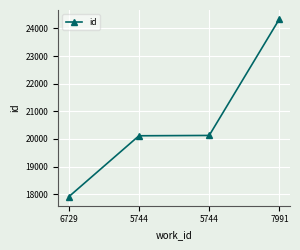

Which has a higher value, 7991 or 5744?

7991